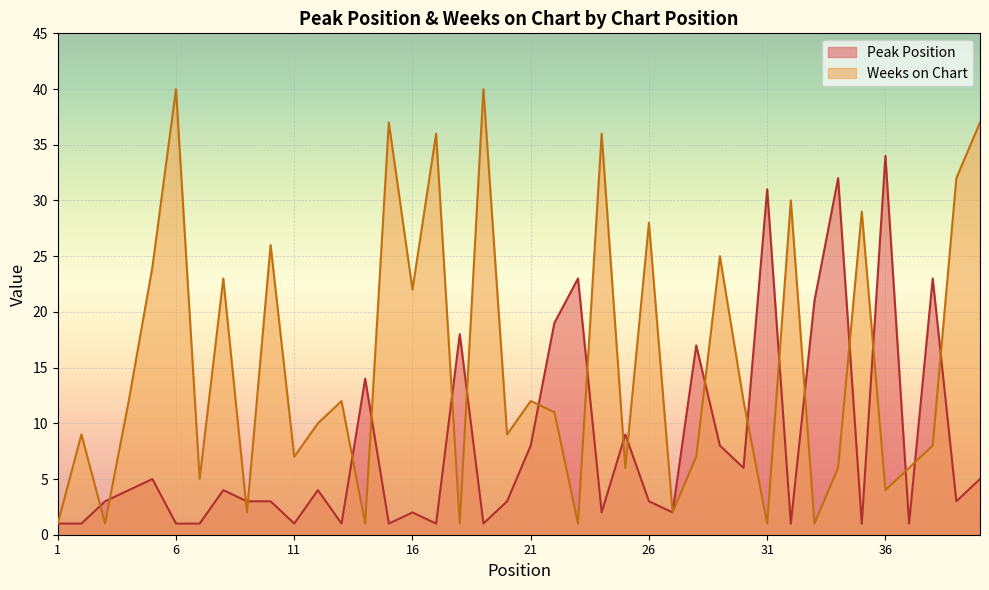

True or false: Weeks on Chart and Peak Position cross at least once.

True